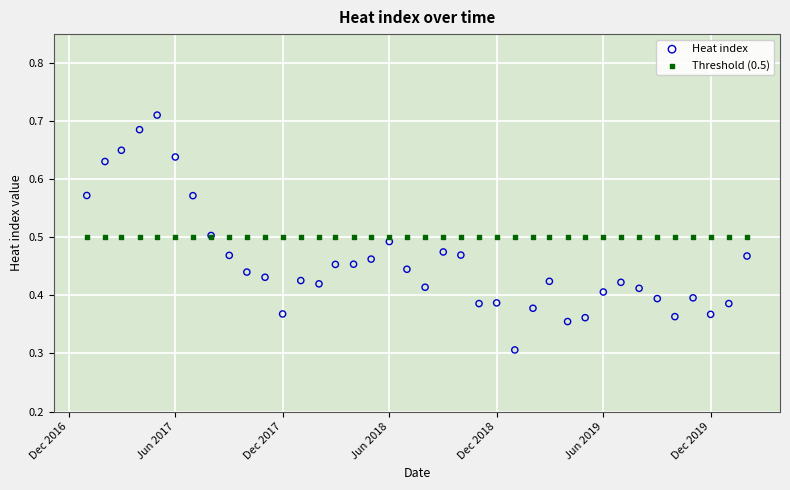

Which series reaches the maximum Y coordinate?

Heat index